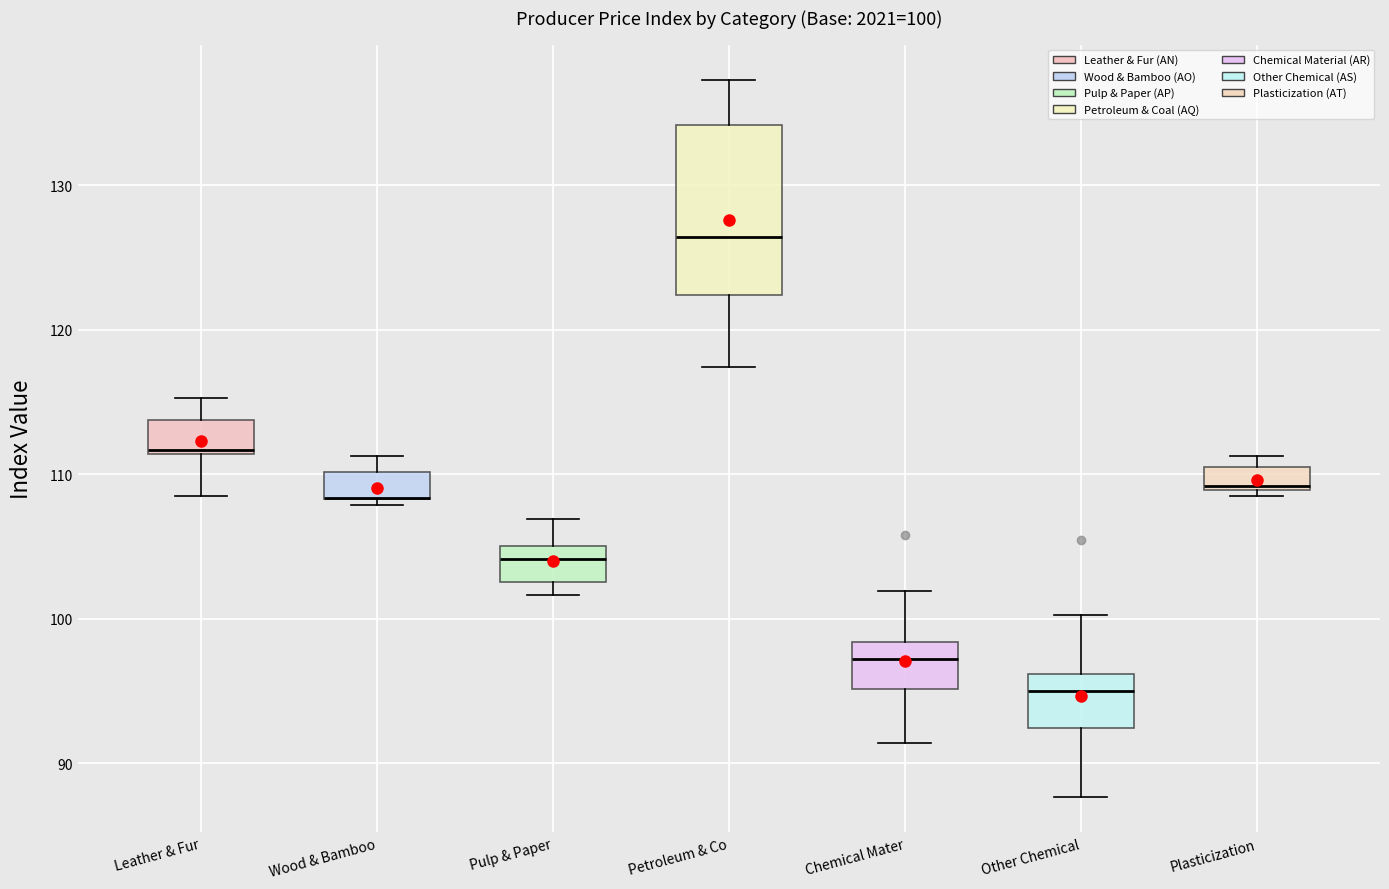

Which box is the tallest, from its lower edge to its upper edge?

Petroleum & Co